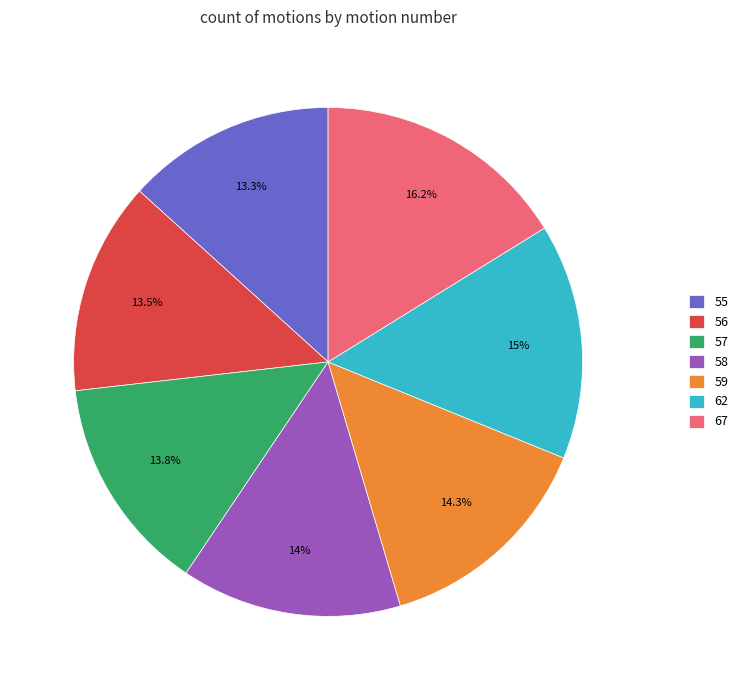

Does any single category account for the majority?

No